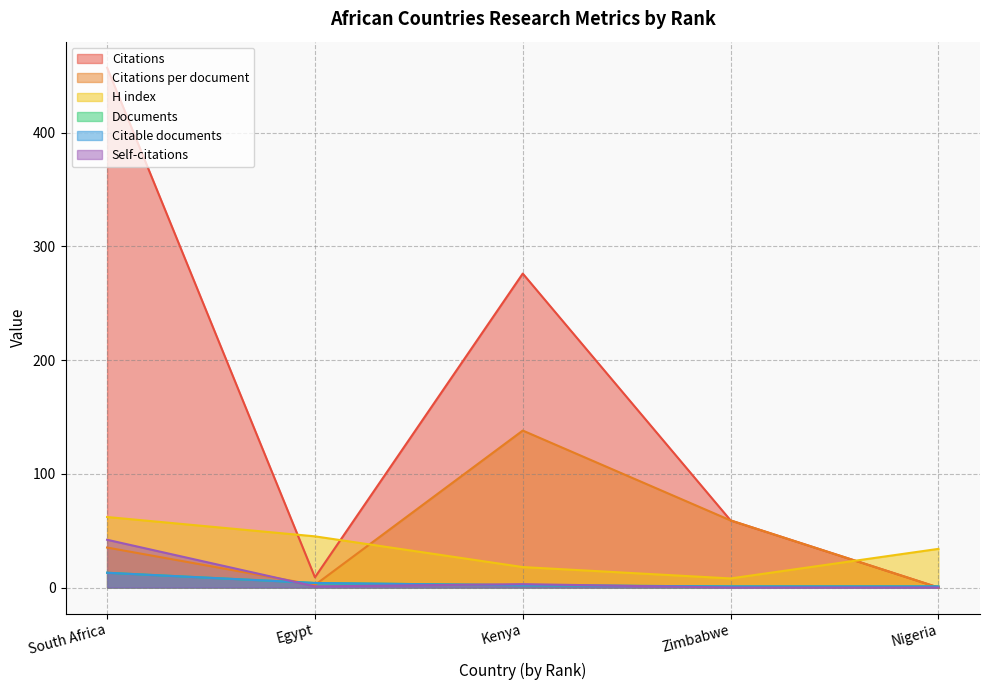

Does the chart have visible grid lines?

Yes